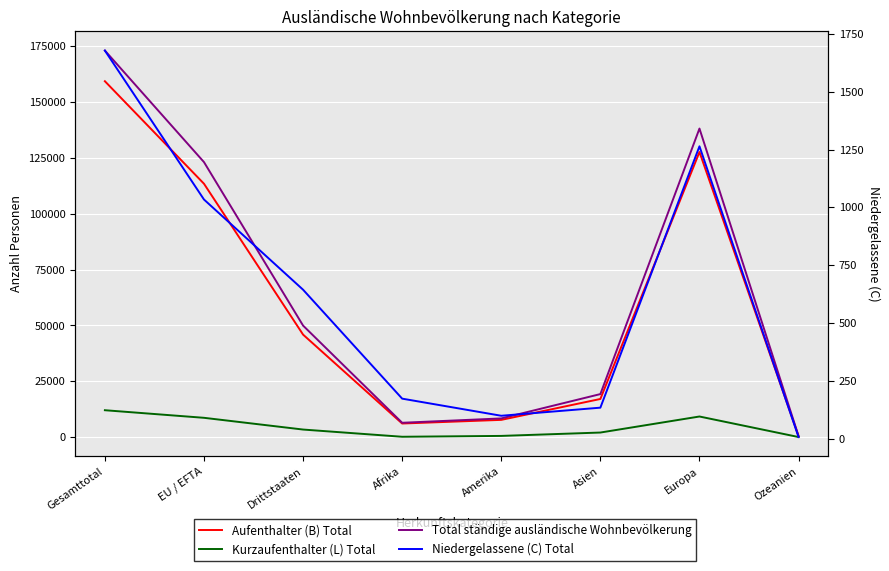

At which category is the sum across all series the highest?

Gesamttotal